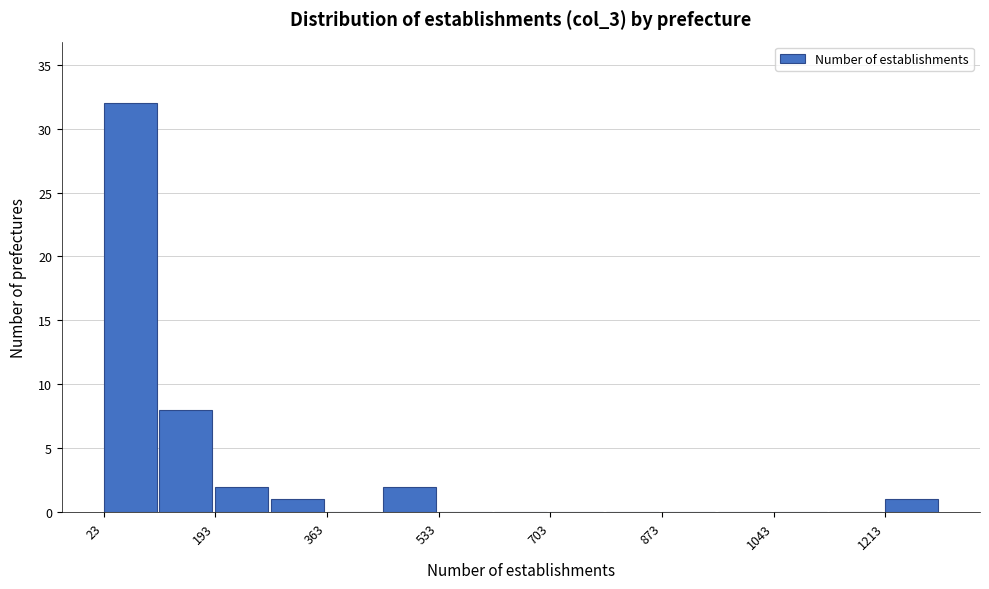

What is the height of the bar covering 440 to 540 on the x-axis? Neither the bar edges nor the heights are printed on the chart, so give them approximately, as read against the axes.

2